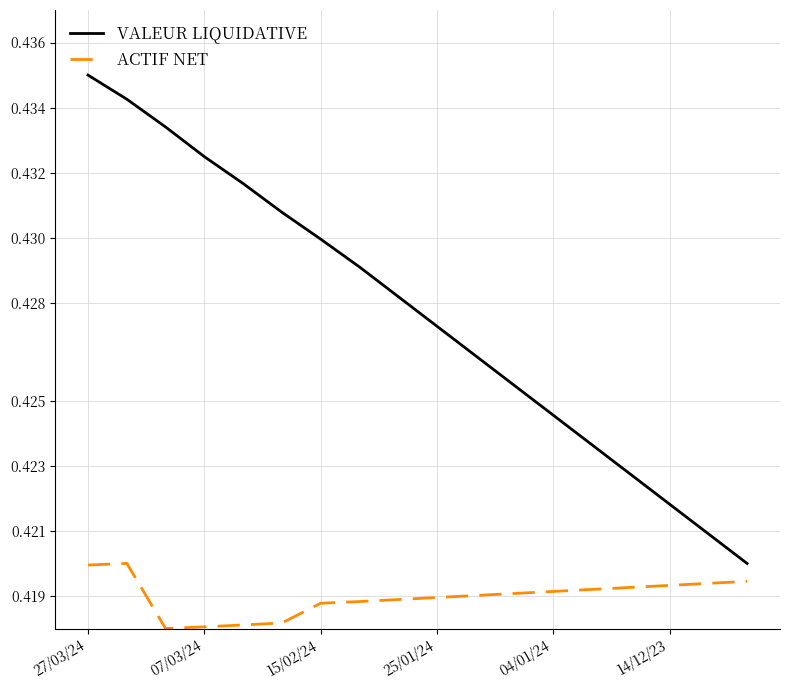

Which series has the largest total across all categories?

VALEUR LIQUIDATIVE